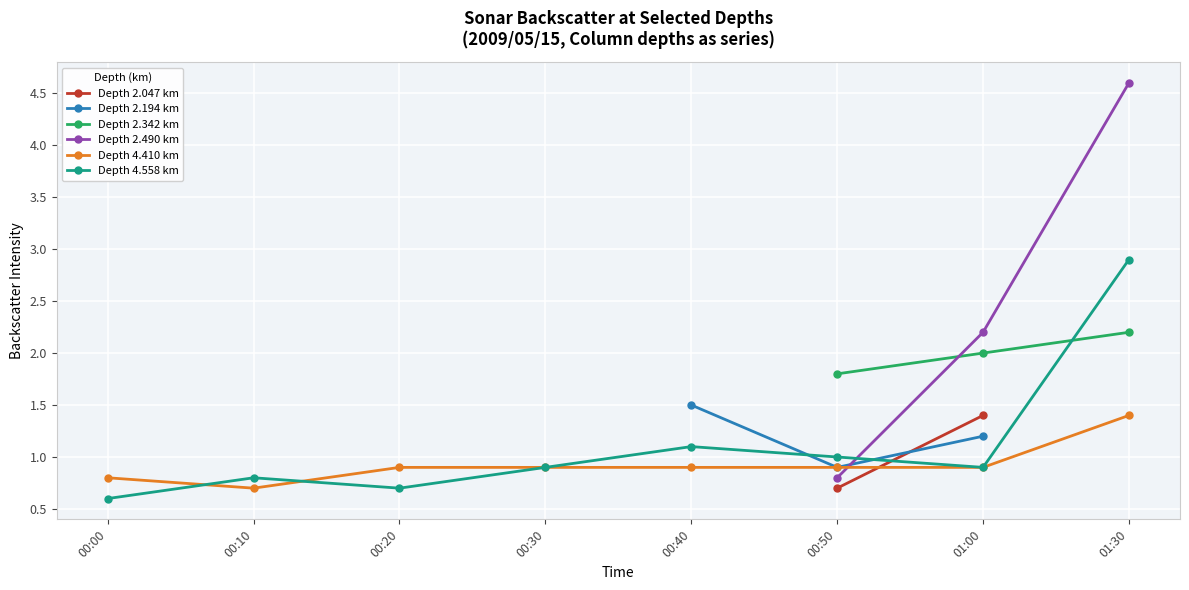

The value of Depth 4.410 km at 00:20 is 0.9. True or false?

True